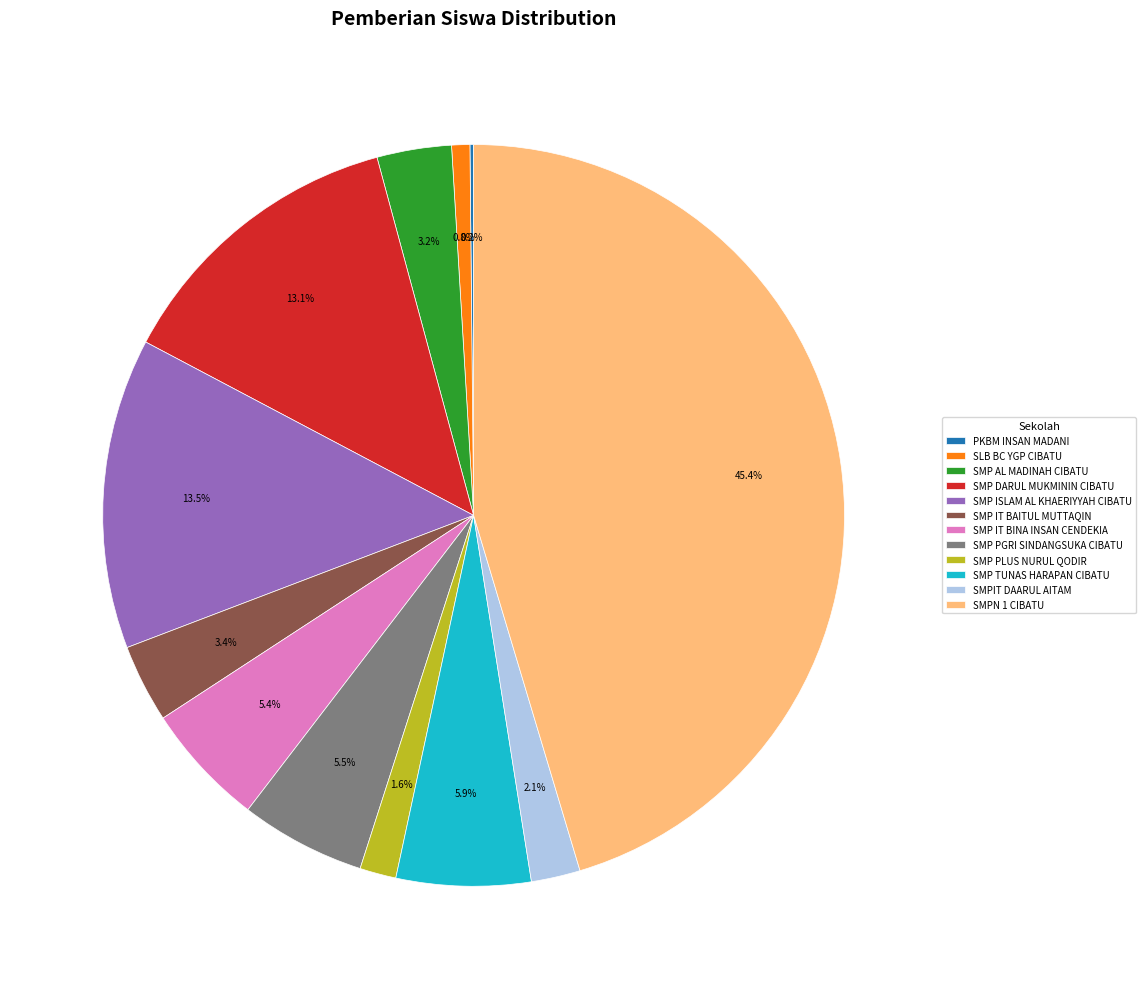

Which has a higher value, SMP PLUS NURUL QODIR or SMP IT BINA INSAN CENDEKIA?

SMP IT BINA INSAN CENDEKIA